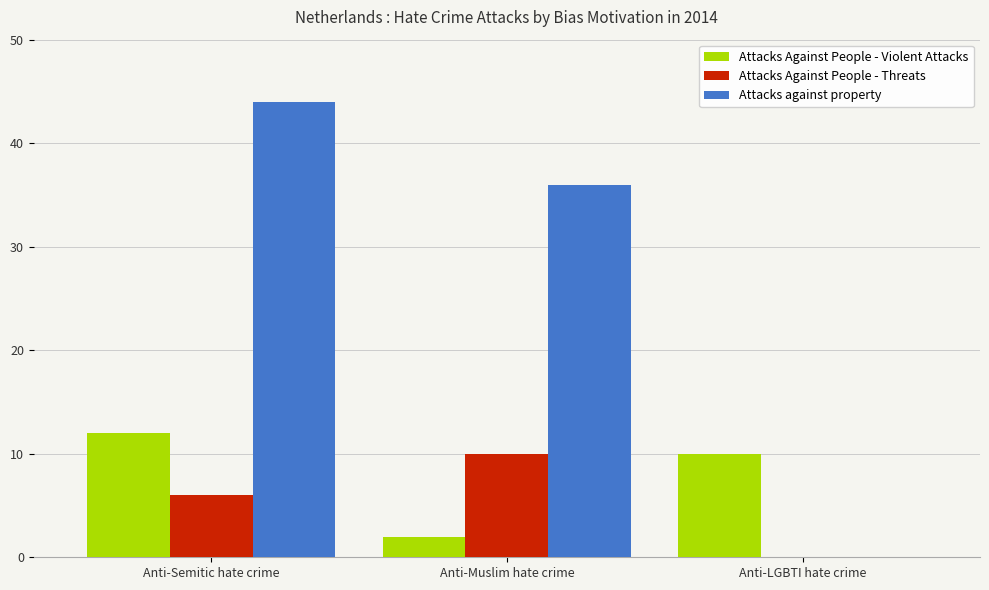

What are all the series names shown in the legend?

Attacks Against People - Violent Attacks, Attacks Against People - Threats, Attacks against property